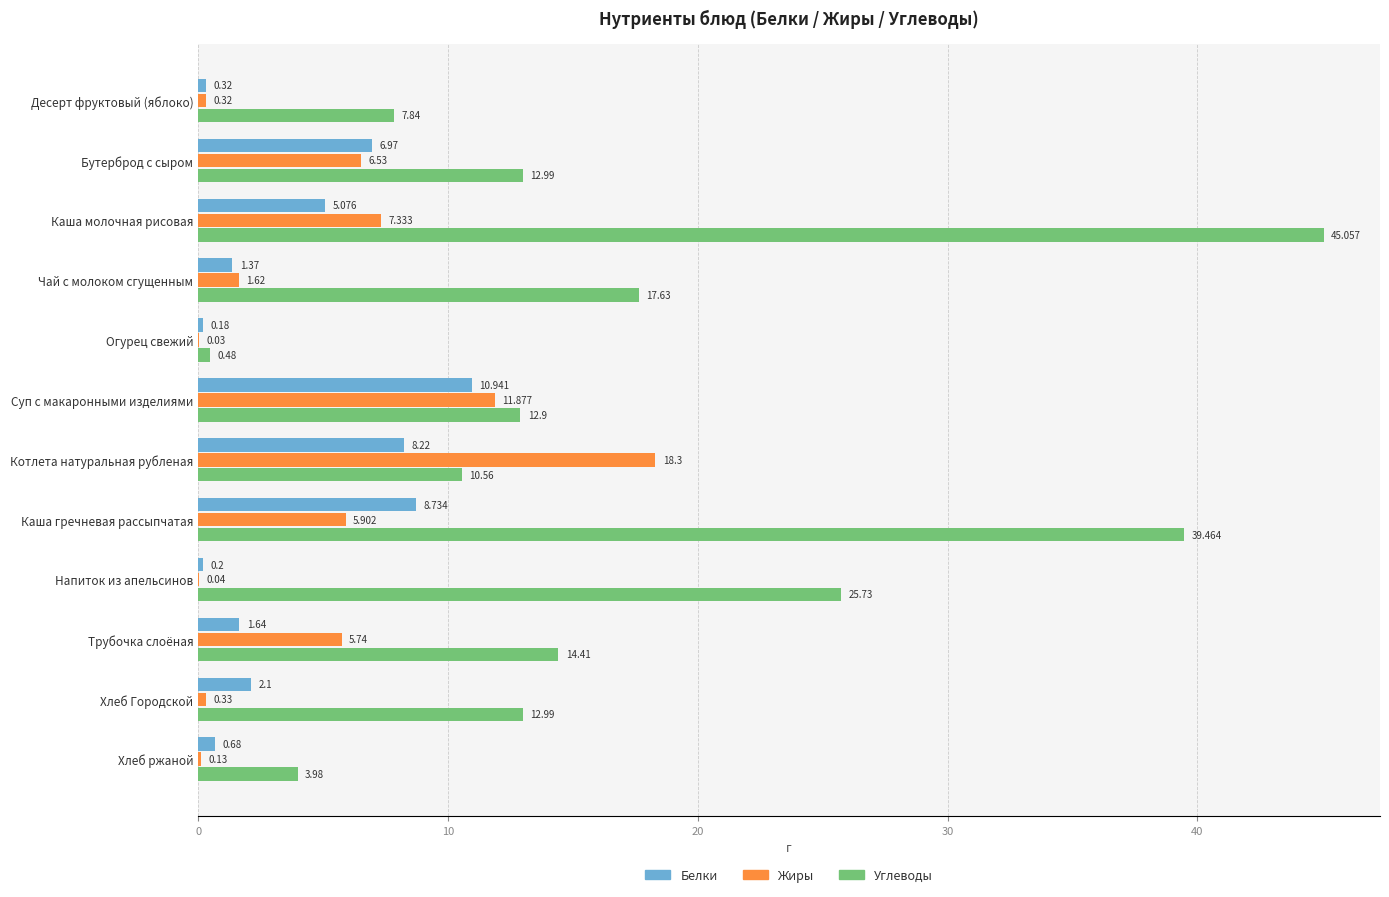

Which series changed the most between Суп с макаронными изделиями and Котлета натуральная рубленая?

Жиры